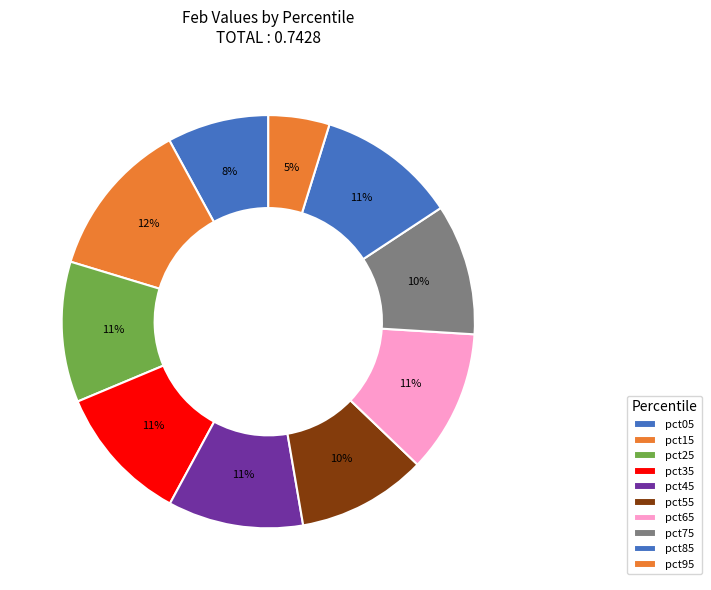

Is it true that pct05 is 8% of the pie?

True